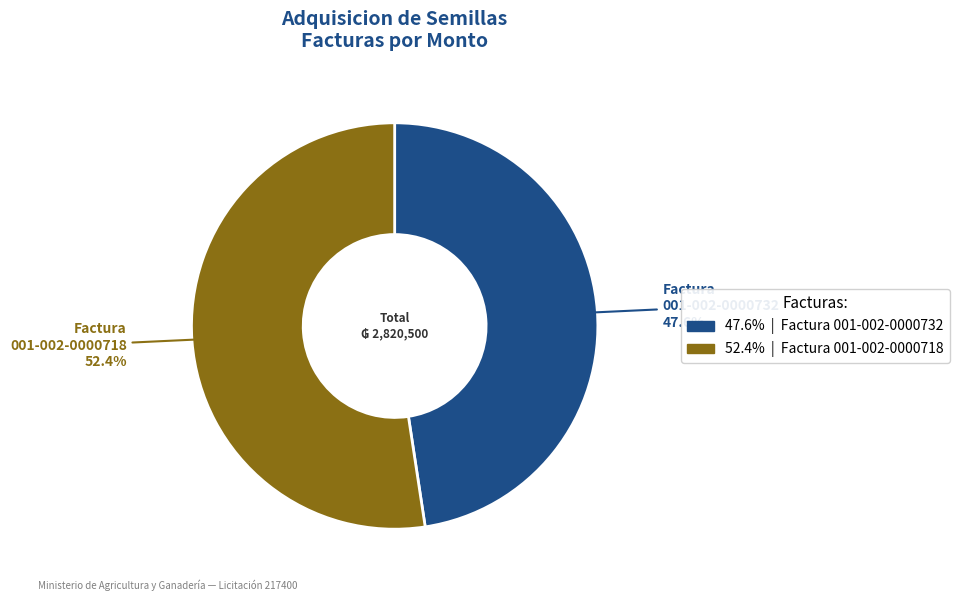

Does any single category account for the majority?

Yes